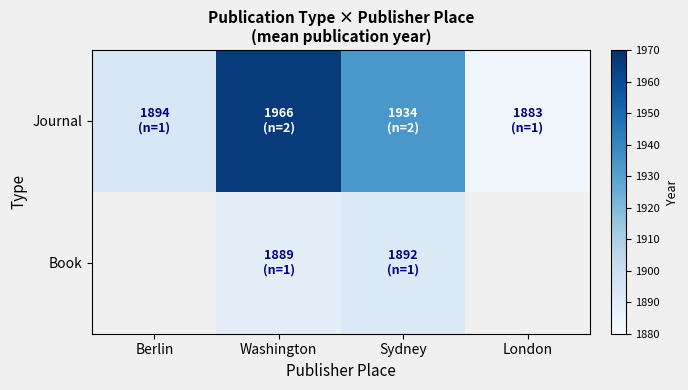

Where does the Journal series first go above 1934?

Washington